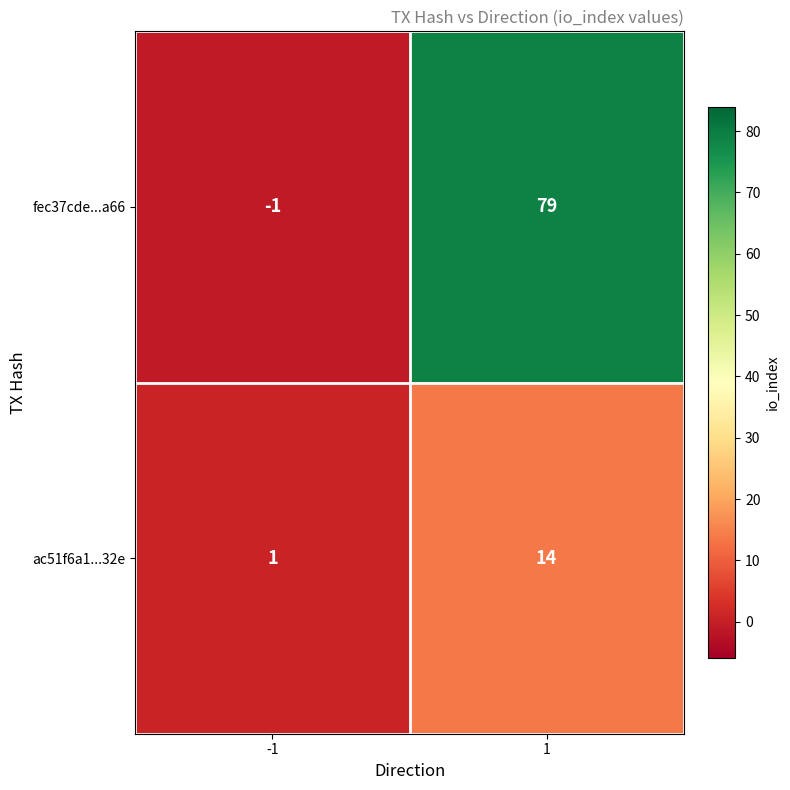

Reading left to right, extract all data points from this chart.

fec37cde...a66: -1=-1	1=79
ac51f6a1...32e: -1=1	1=14